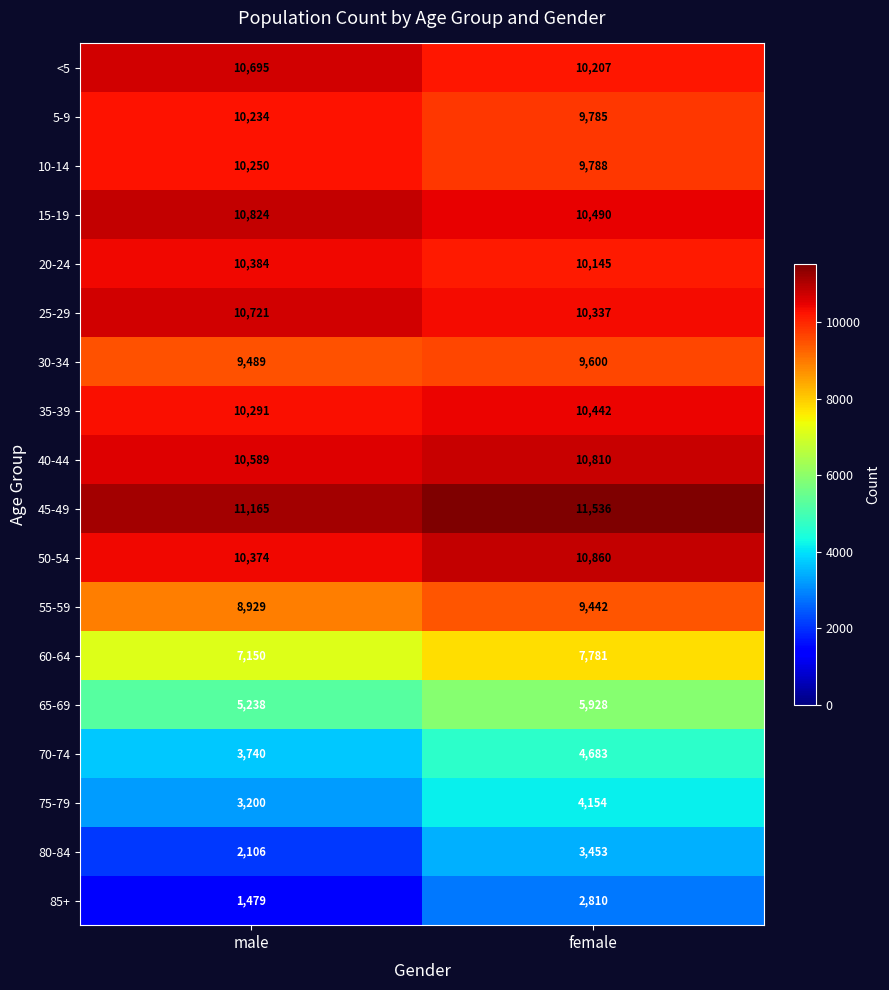

List the series in order of their peak value, lowest first.

85+, 80-84, 75-79, 70-74, 65-69, 60-64, 55-59, 30-34, 5-9, 10-14, 20-24, 35-39, <5, 25-29, 40-44, 15-19, 50-54, 45-49